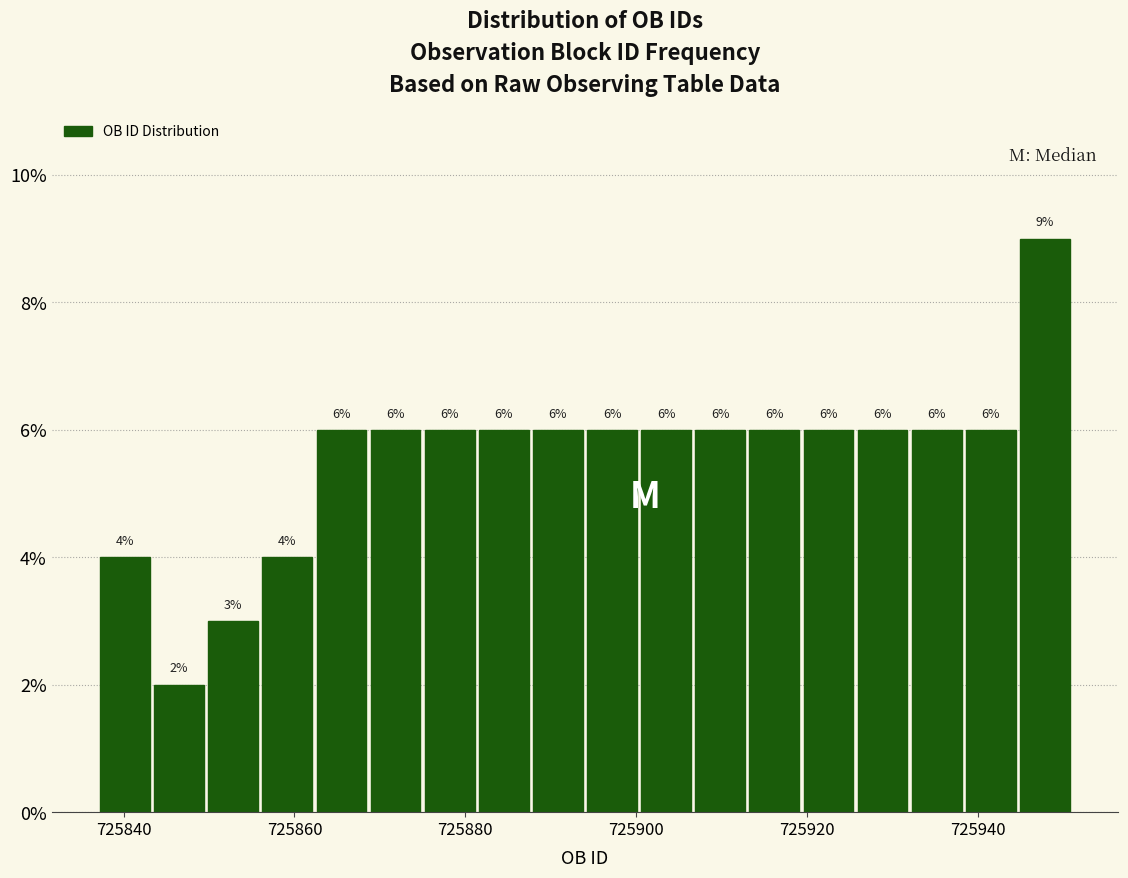

Around what value on the x-axis is the tallest bar? Give the approximate position of its centre, as read against the axis.

725948